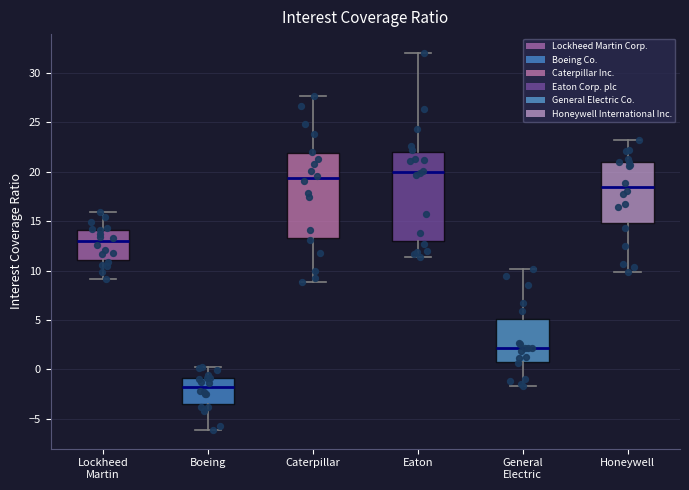

Reading left to right, transcribe this box plot: for each box, give where its median line is, the range the box spans, and where its two whiskers end, as read against the y-axis. The values are not printed on the chart, so give them approximately, as read against the axis.

Lockheed Martin: median 13.0, box 11.0 to 14.0, whiskers 9.0 to 16.0
Boeing: median -2.0, box -3.5 to -1.0, whiskers -6.0 to 0.0
Caterpillar: median 19.5, box 13.5 to 22.0, whiskers 9.0 to 27.5
Eaton: median 20.0, box 13.0 to 22.0, whiskers 11.5 to 32.0
General Electric: median 2.0, box 1.0 to 5.0, whiskers -1.5 to 10.0
Honeywell: median 18.5, box 15.0 to 21.0, whiskers 10.0 to 23.0